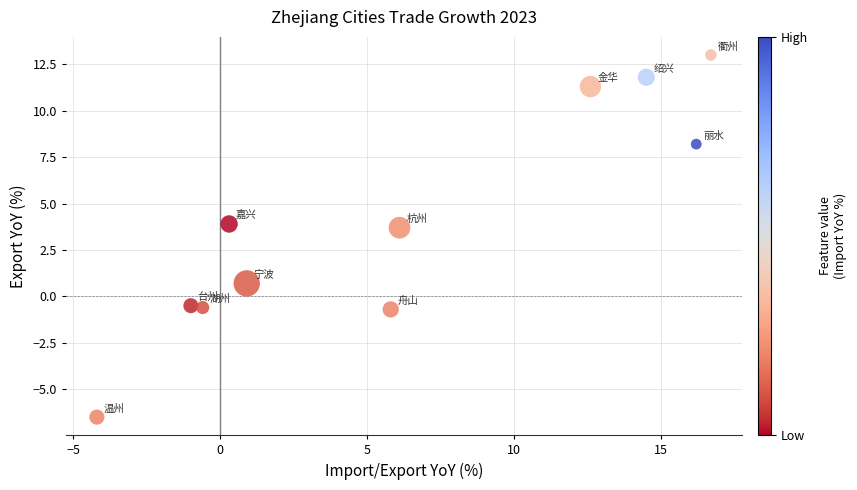

What is the range of Y values (max minus min)?

19.5